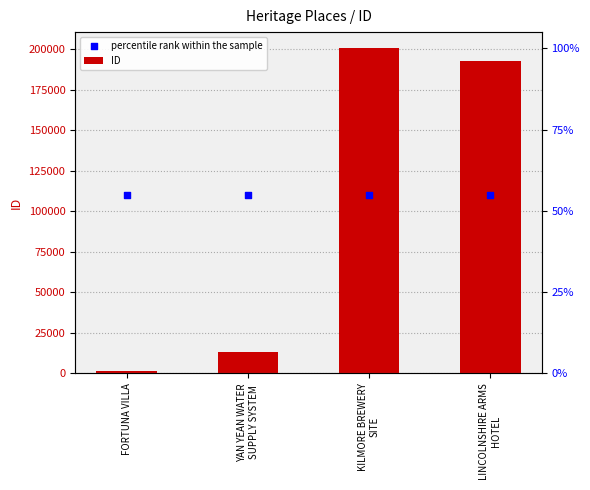

Is the value of percentile rank within the sample at YAN YEAN WATER
SUPPLY SYSTEM greater than the value of ID at KILMORE BREWERY
SITE?

No